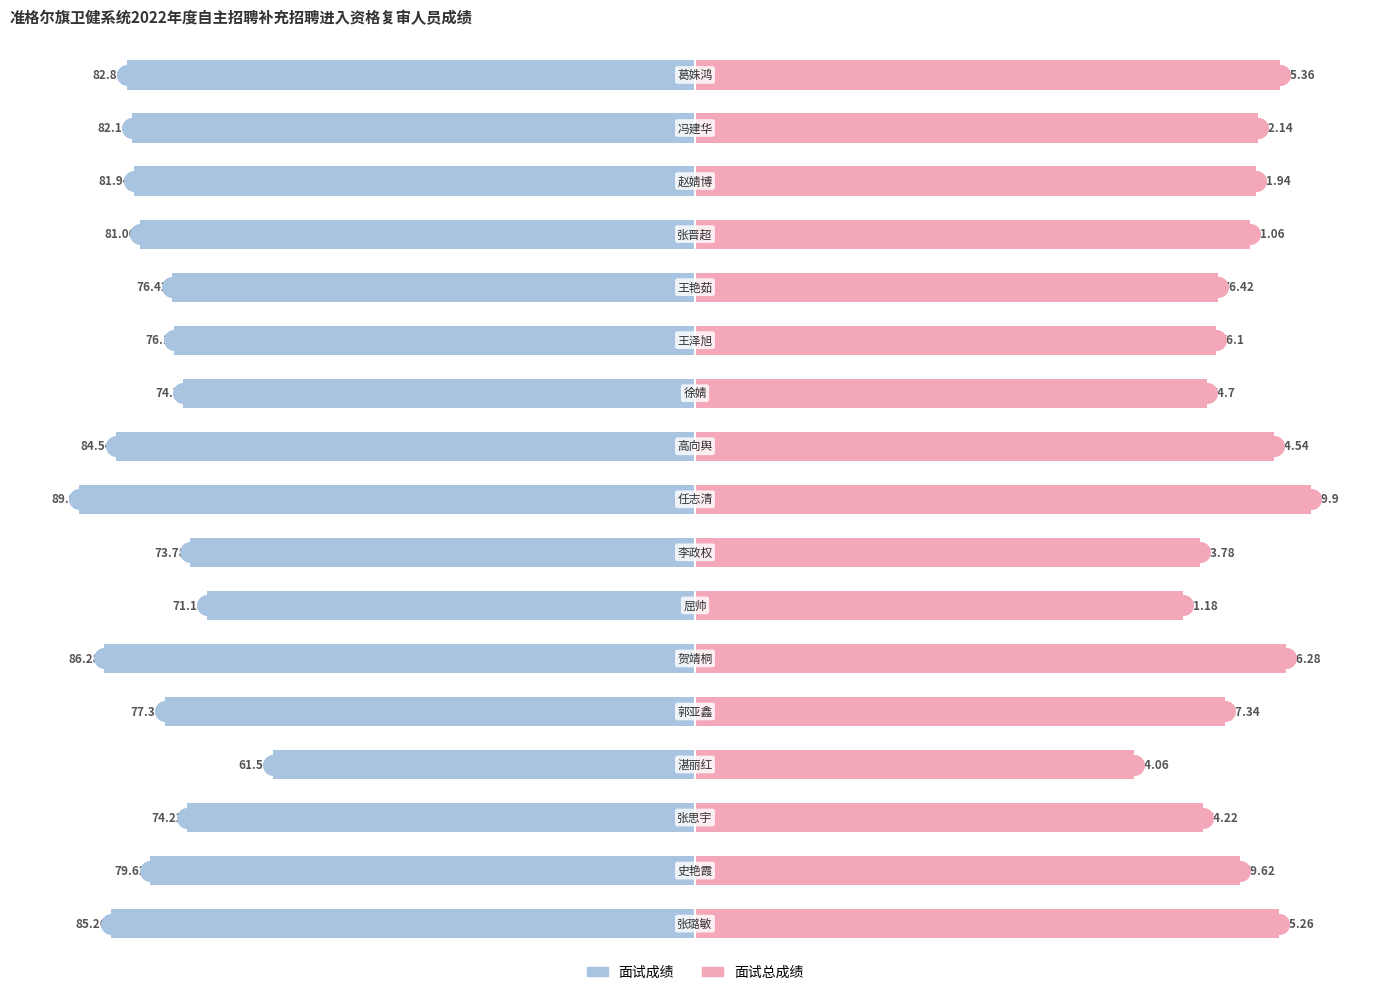

Which series has the widest spread of Y values?

面试成绩